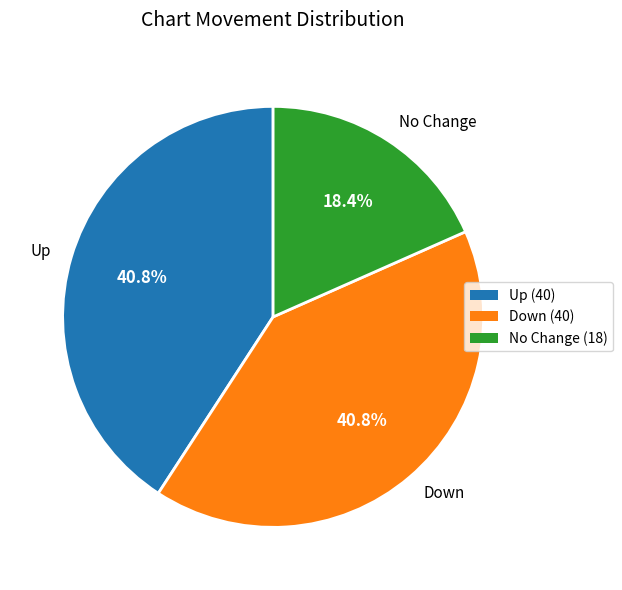

What is the ratio of the value at Up (40) to the value at Down (40)?

1.0